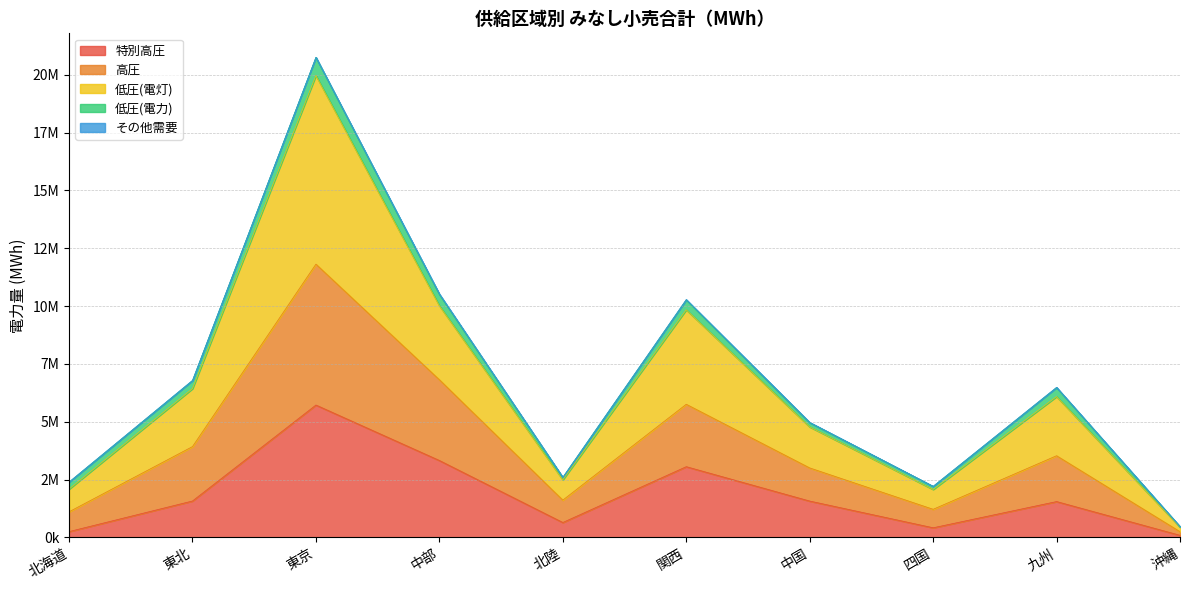

In 特別高圧, how many points are lower than both neighbors (excluding endpoints)?

2